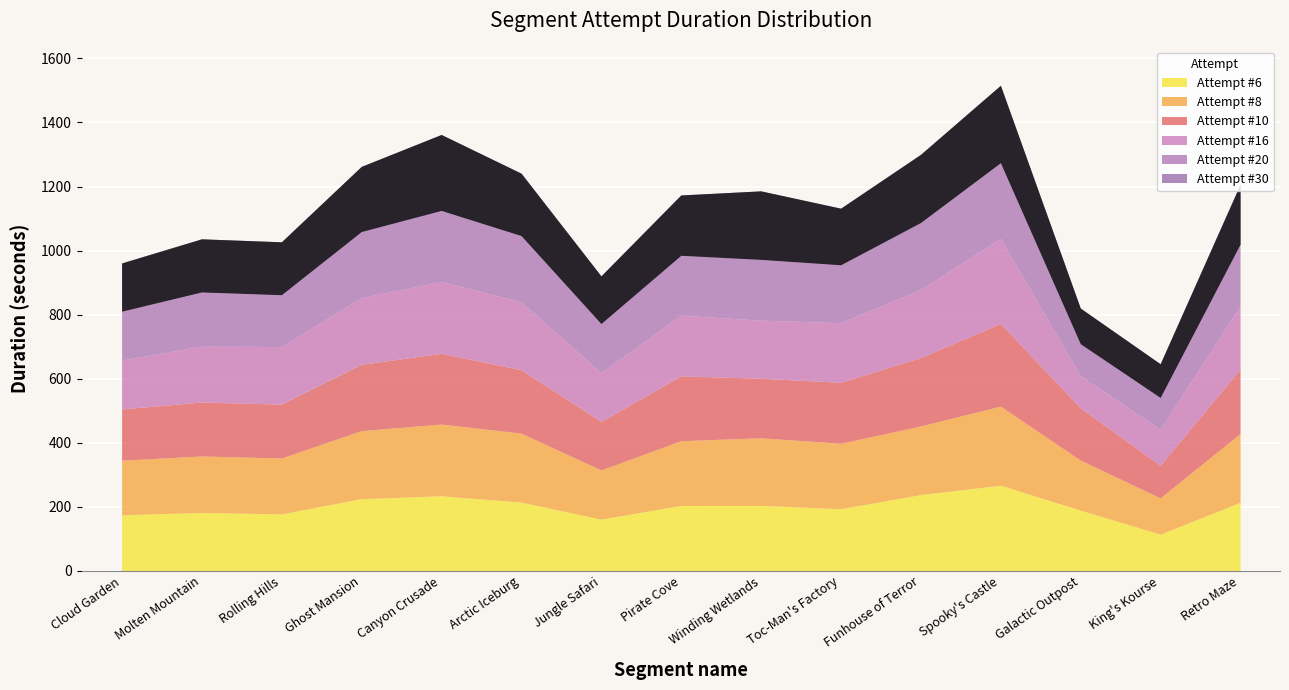

Which has a higher value, Canyon Crusade or Cloud Garden?

Canyon Crusade